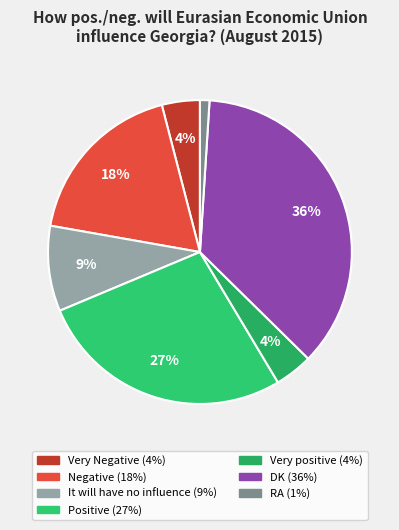

How much of the chart is everything except Positive?

72.7%